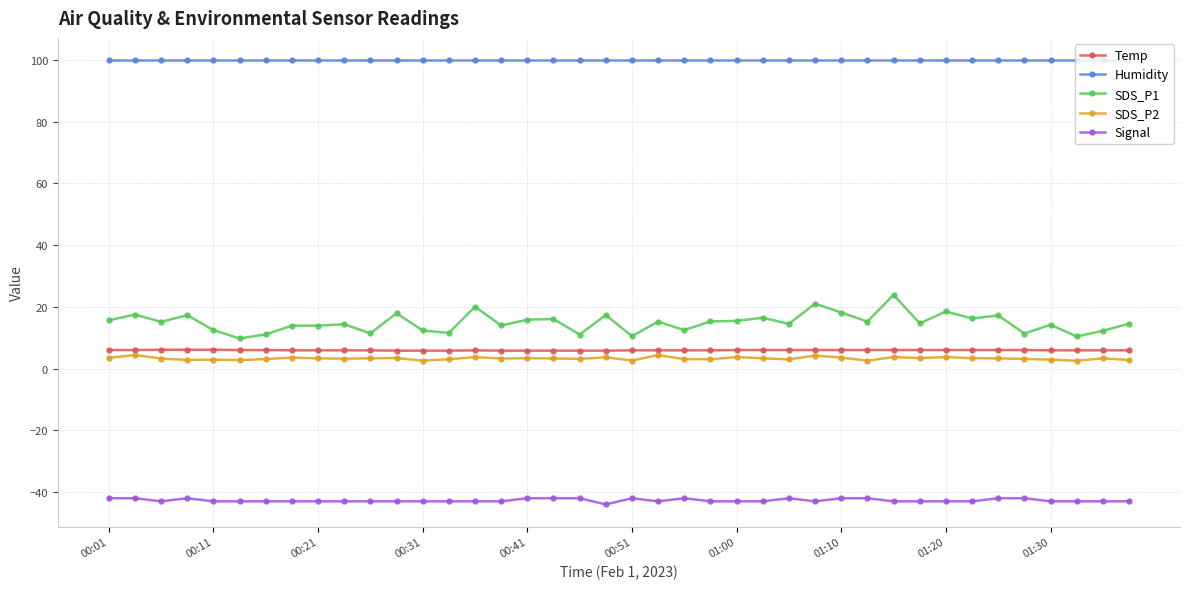

What is the smallest value displayed?

-44.0